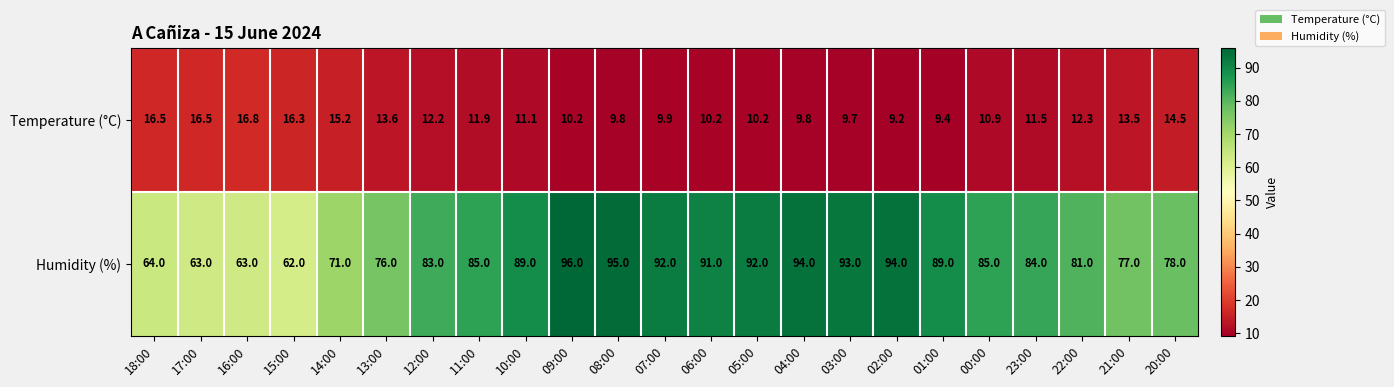

How many values in the Humidity (%) series are below 85?

11